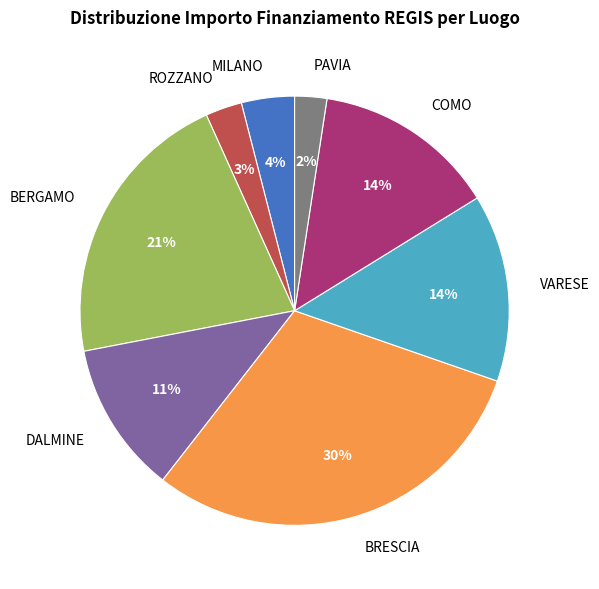

How many segments does this pie chart have?

8